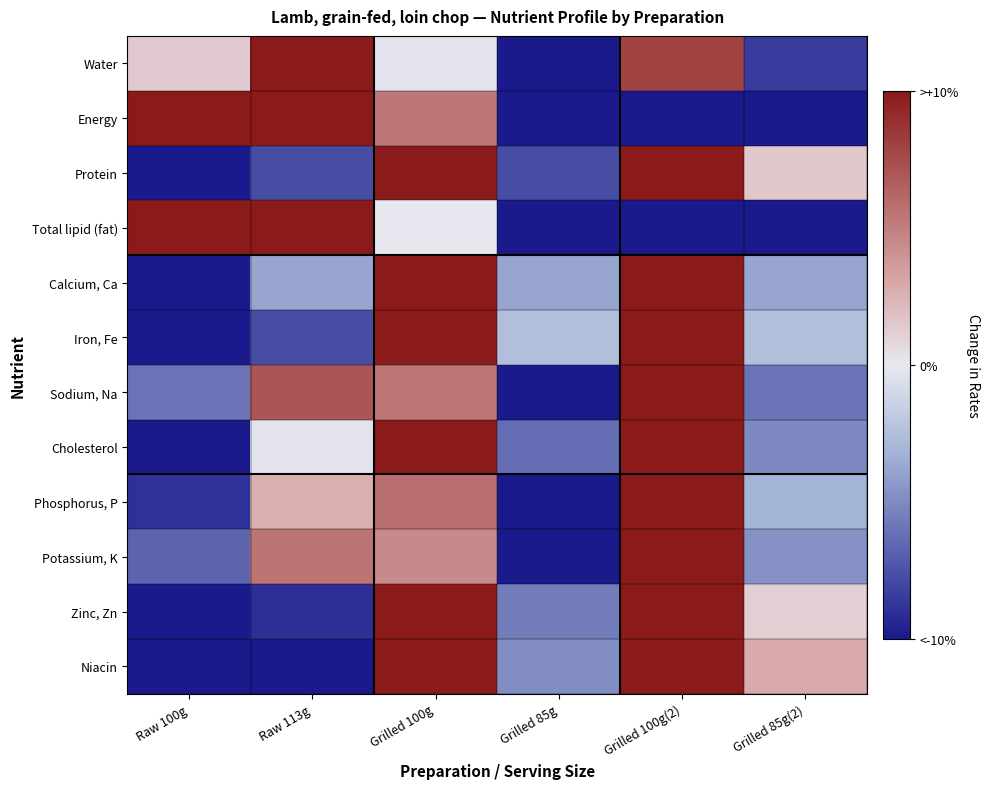

List the series in order of their peak value, highest first.

Total lipid (fat), Energy, Zinc, Zn, Niacin, Protein, Iron, Fe, Water, Phosphorus, P, Calcium, Ca, Potassium, K, Cholesterol, Sodium, Na